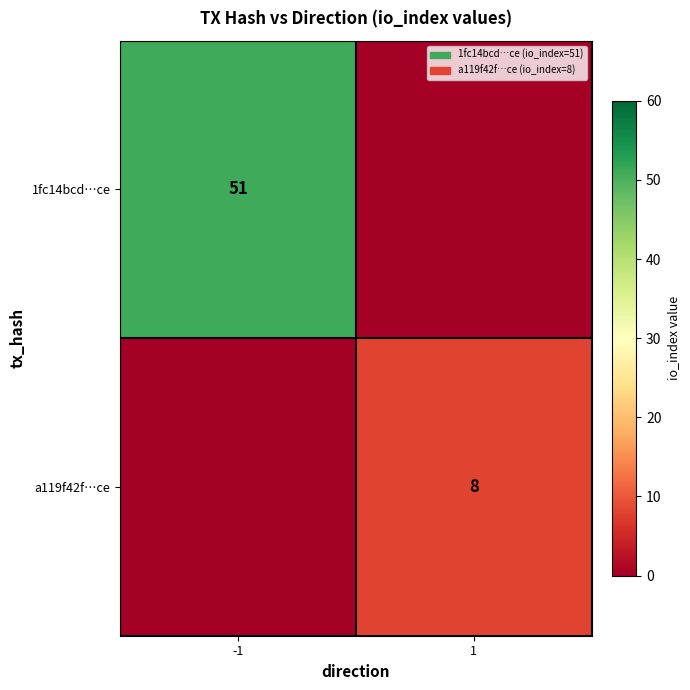

True or false: 1fc14bcd…ce has a value of 23 at -1.

False